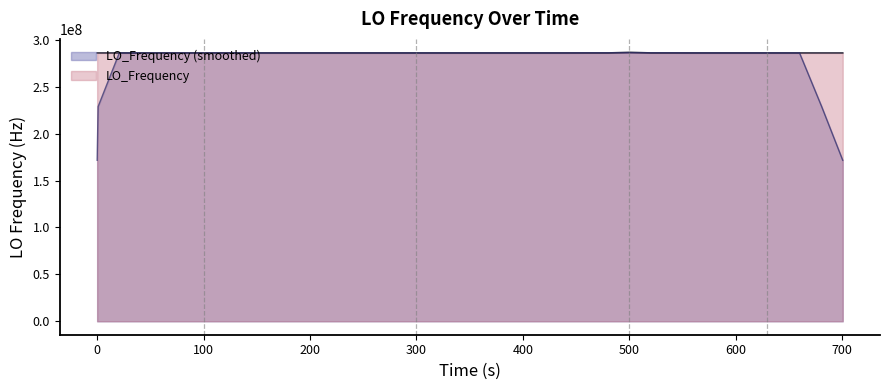

Which series has the largest range (max minus min)?

LO_Frequency (smoothed)